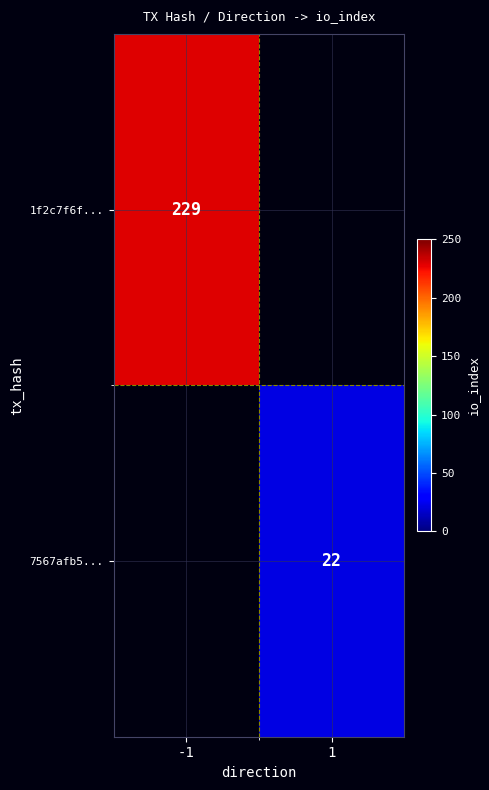

Between 1 and -1, which is larger?

-1